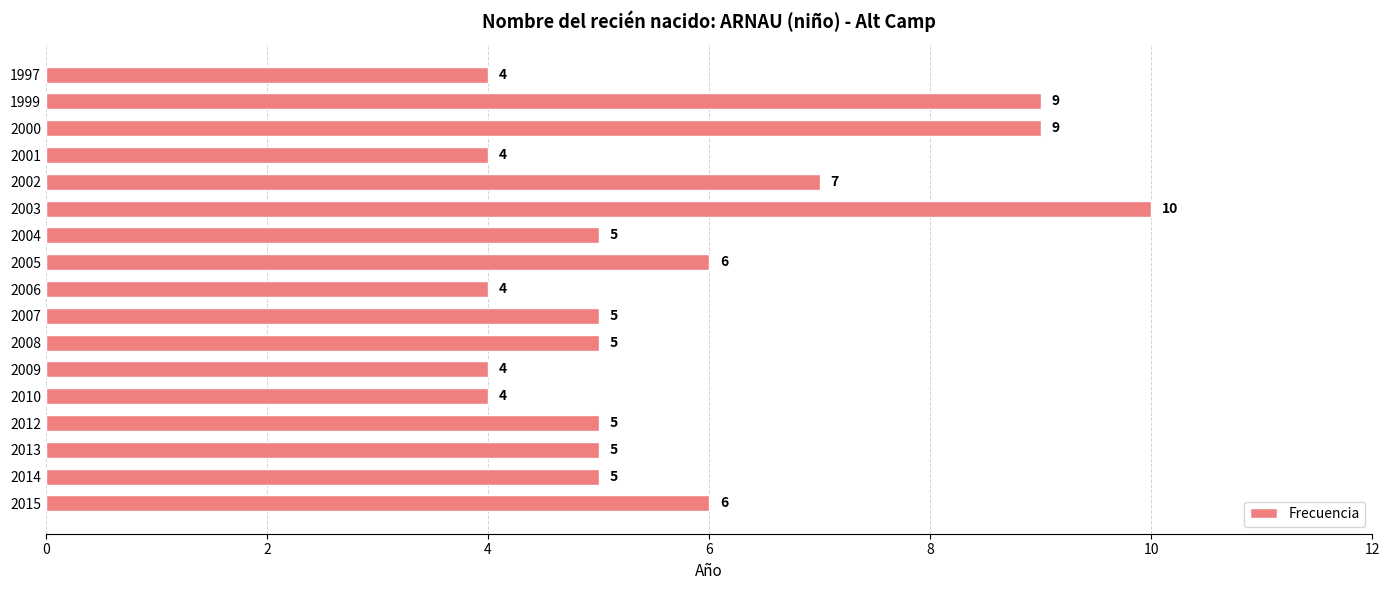

Between 2002 and 2000, which is larger?

2000